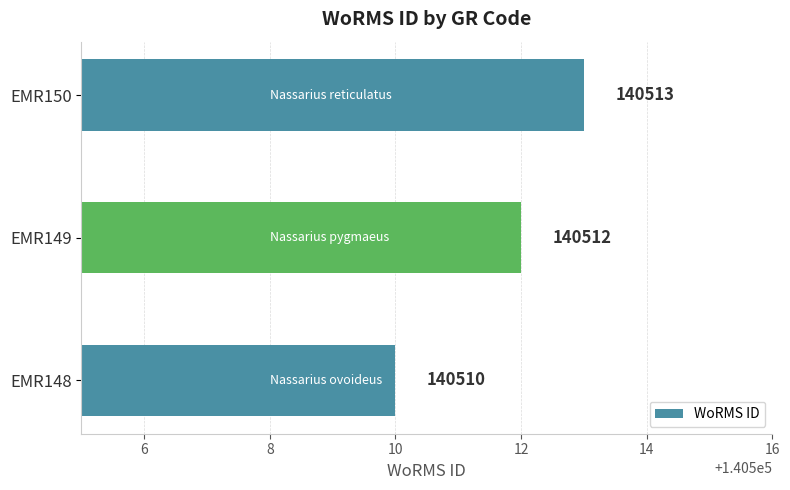

Is it true that the value at EMR149 is 140512?

True